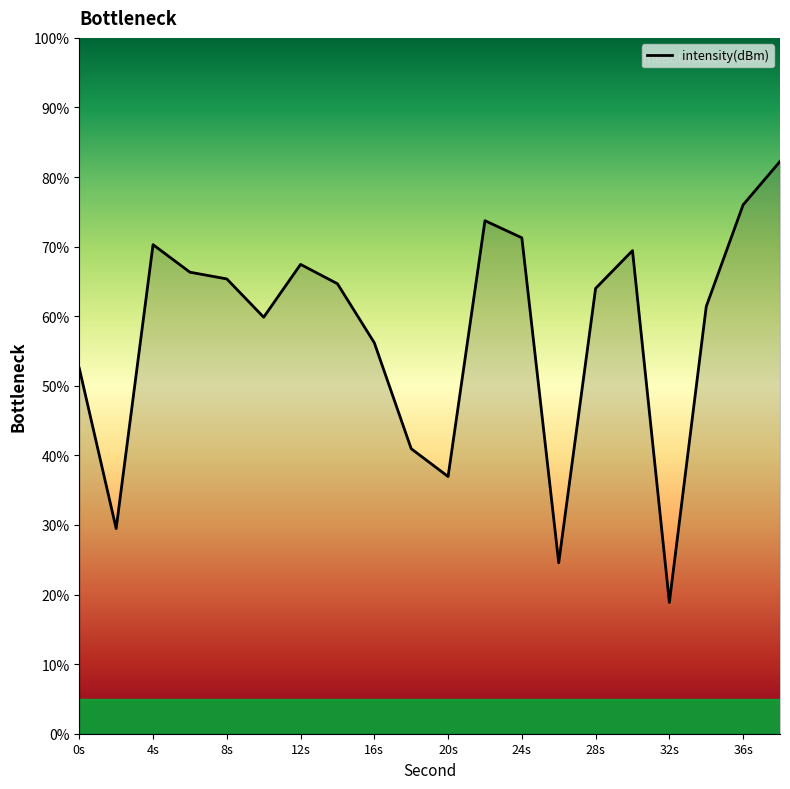

What is the minimum value shown in the chart?

18.9